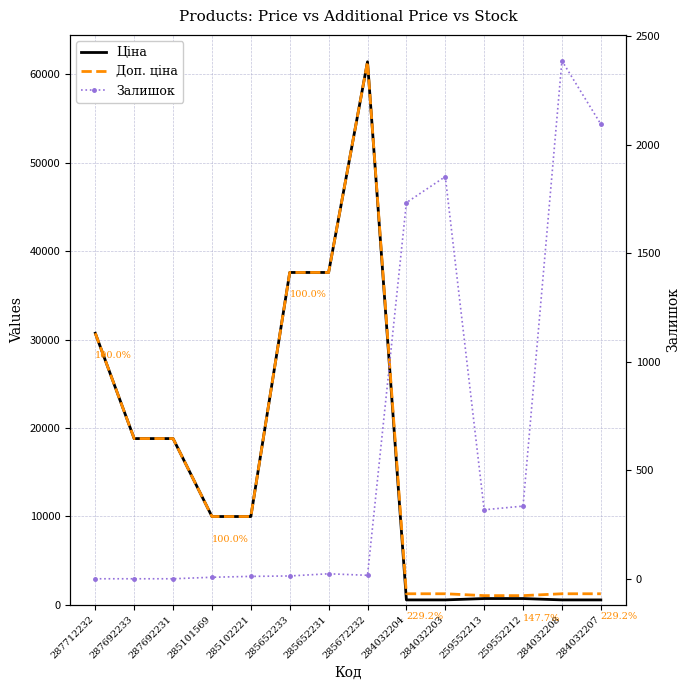

What is the greatest value displayed?

61434.3